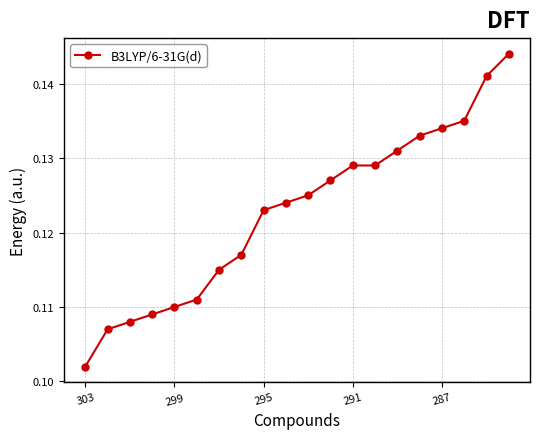

True or false: there are more than 1 points higher than both neighbors.

False